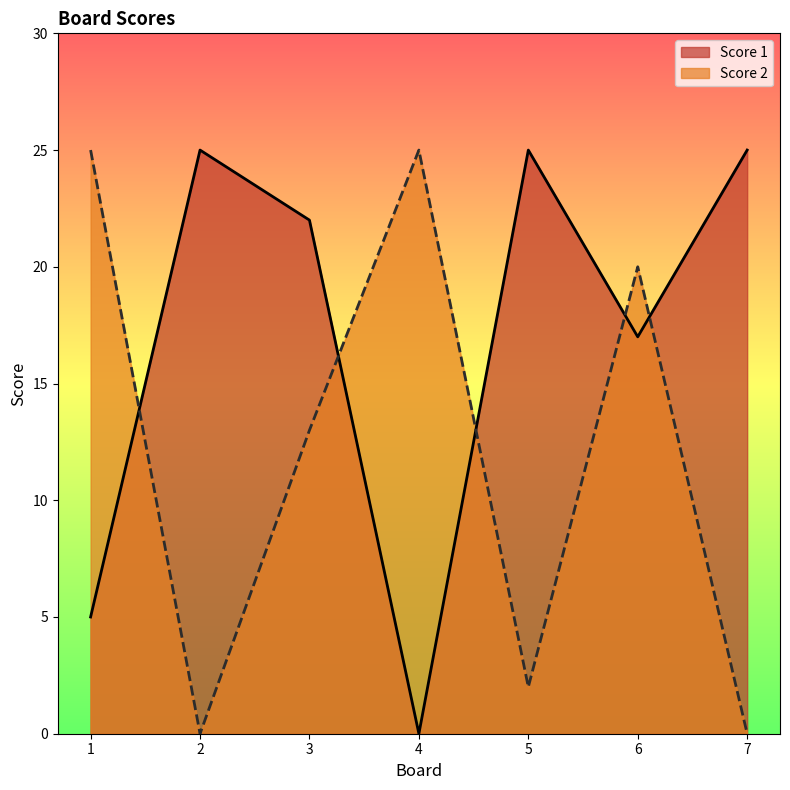

Which series ends up on top after the final intersection of Score 2 and Score 1?

Score 1